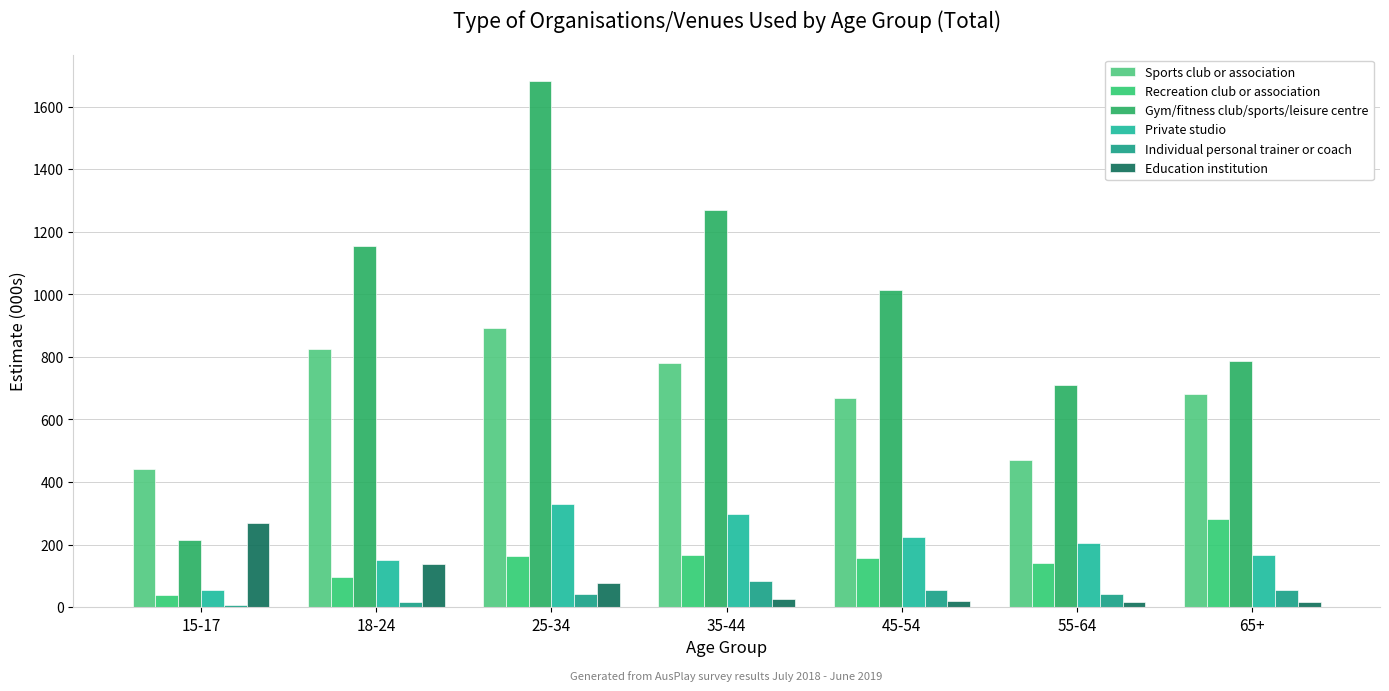

Where is Individual personal trainer or coach nearest to the value 44?

25-34